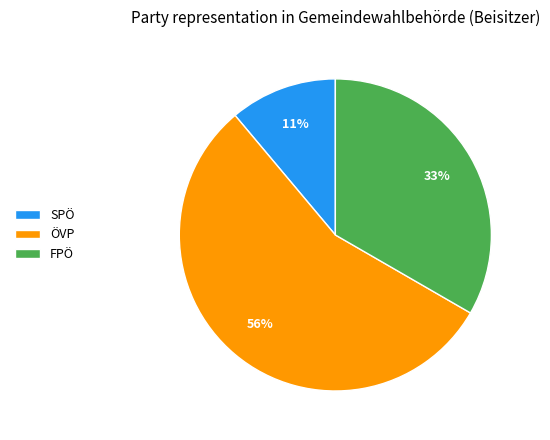

Count the number of slices in the pie.

3